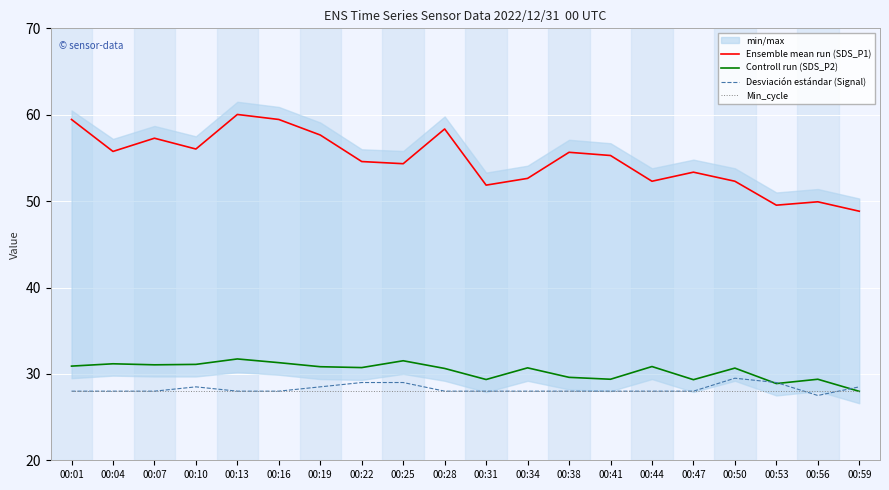

Rank the categories by Controll run (SDS_P2) value from lowest to highest.

00:59, 00:53, 00:47, 00:31, 00:41, 00:56, 00:38, 00:28, 00:50, 00:34, 00:22, 00:19, 00:44, 00:01, 00:07, 00:10, 00:04, 00:16, 00:25, 00:13